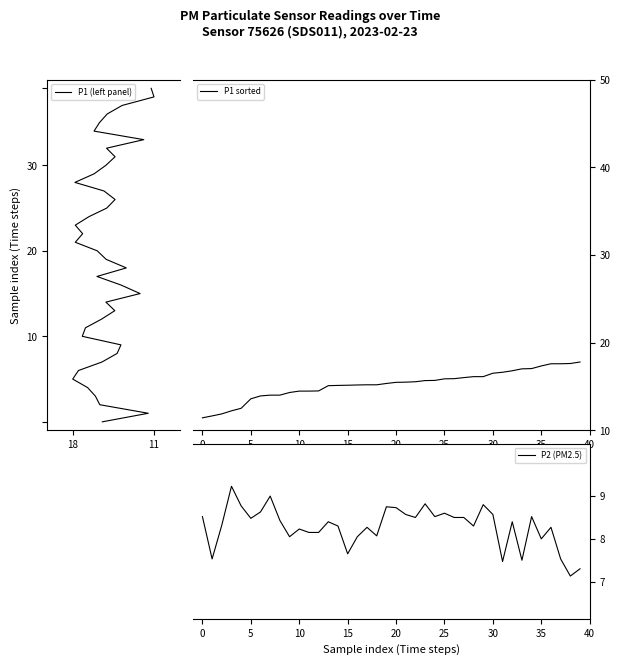

How many values in the P2 (PM2.5) series exceed 8?

32